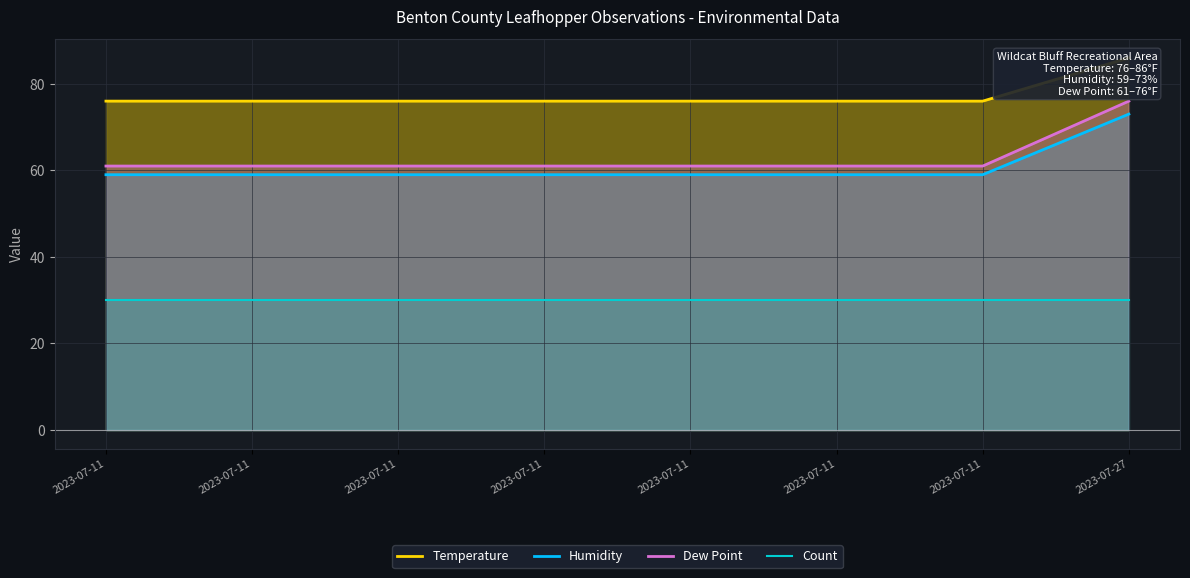

What is the smallest value displayed?

30